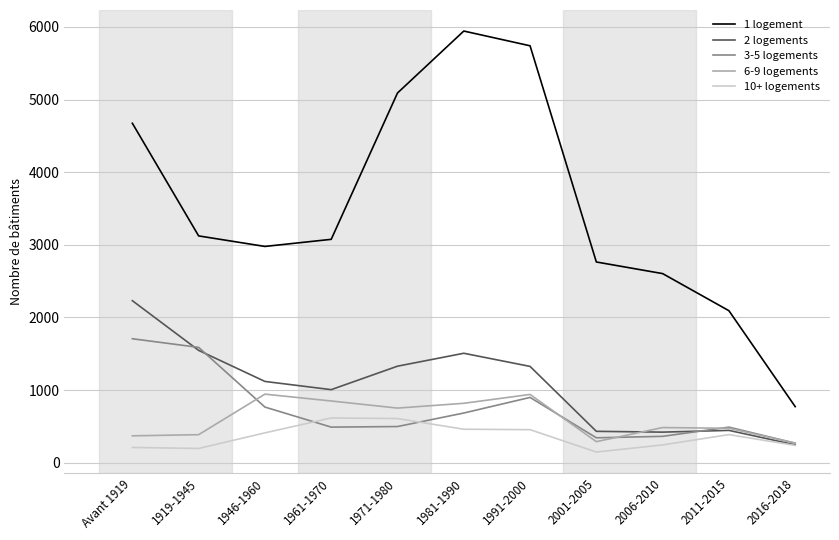

What are all the series names shown in the legend?

1 logement, 2 logements, 3-5 logements, 6-9 logements, 10+ logements